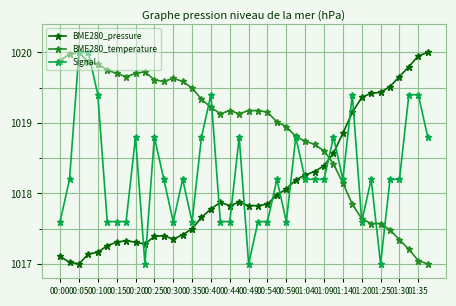

Which series ends up on top after the final intersection of BME280_pressure and BME280_temperature?

BME280_pressure